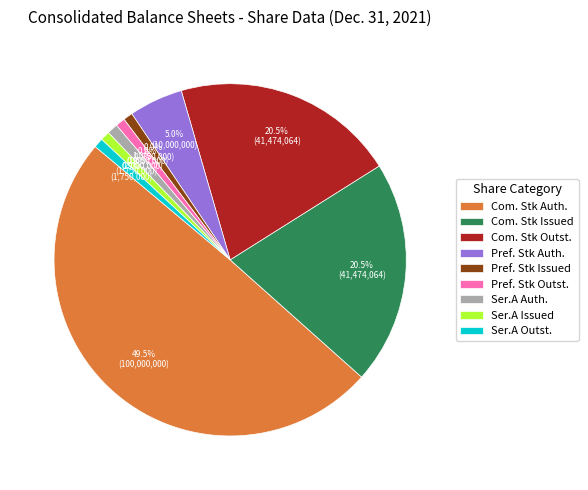

Combined, do Com. Stk Outst. and Pref. Stk Outst. account for over 50%?

No